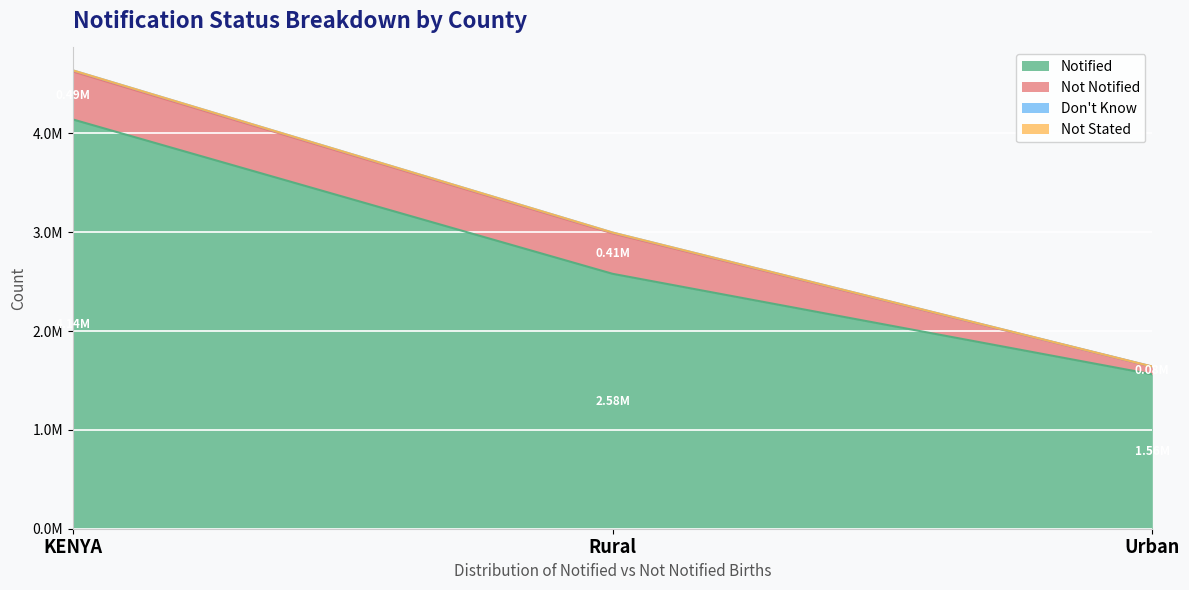

At how many categories does at least one series exceed 1618406?

2